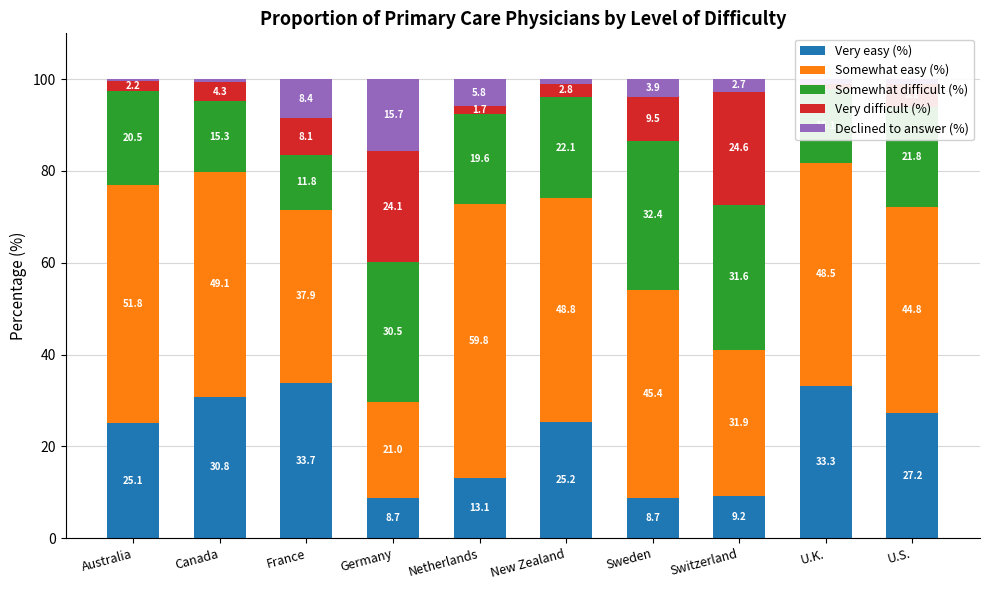

How many values in the Very easy (%) series exceed 25?

6